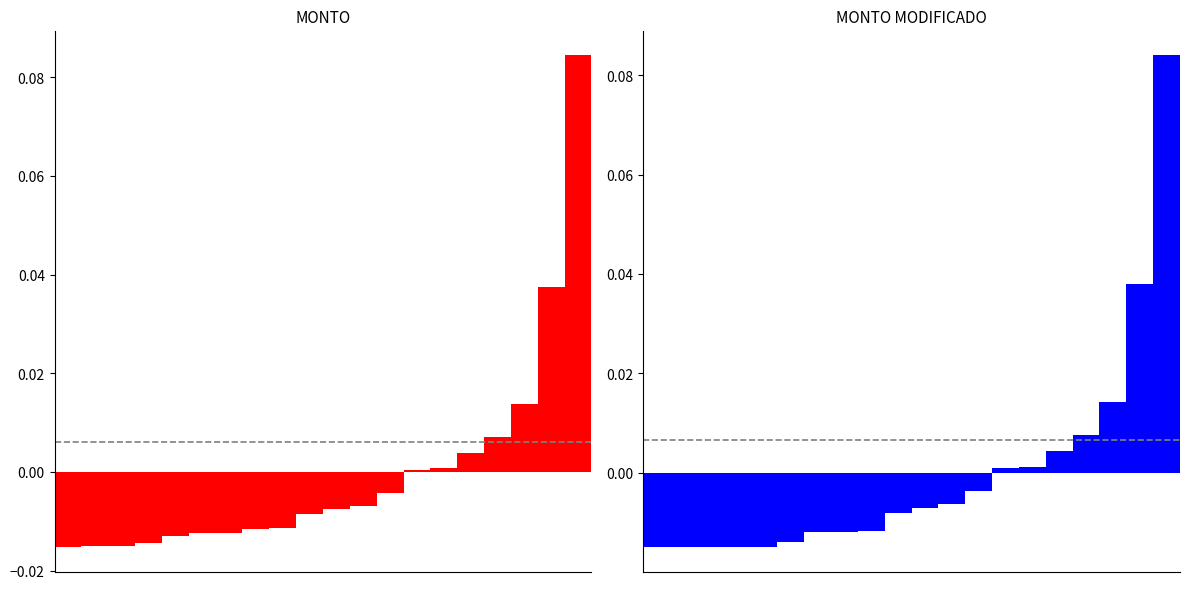

Reading right to left, list all the values displayed in this chart.

MONTO: 0.1	0.0	0.0	0.0	0.0	0.0	0.0	-0.0	-0.0	-0.0	-0.0	-0.0	-0.0	-0.0	-0.0	-0.0	-0.0	-0.0	-0.0	-0.0
MONTO MODIFICADO: 0.1	0.0	0.0	0.0	0.0	0.0	0.0	-0.0	-0.0	-0.0	-0.0	-0.0	-0.0	-0.0	-0.0	-0.0	-0.0	-0.0	-0.0	-0.0